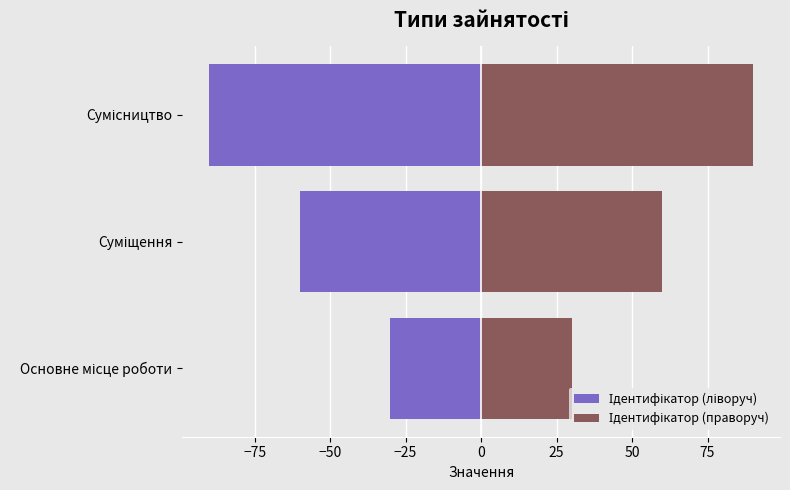

How many bars are there in total?

6